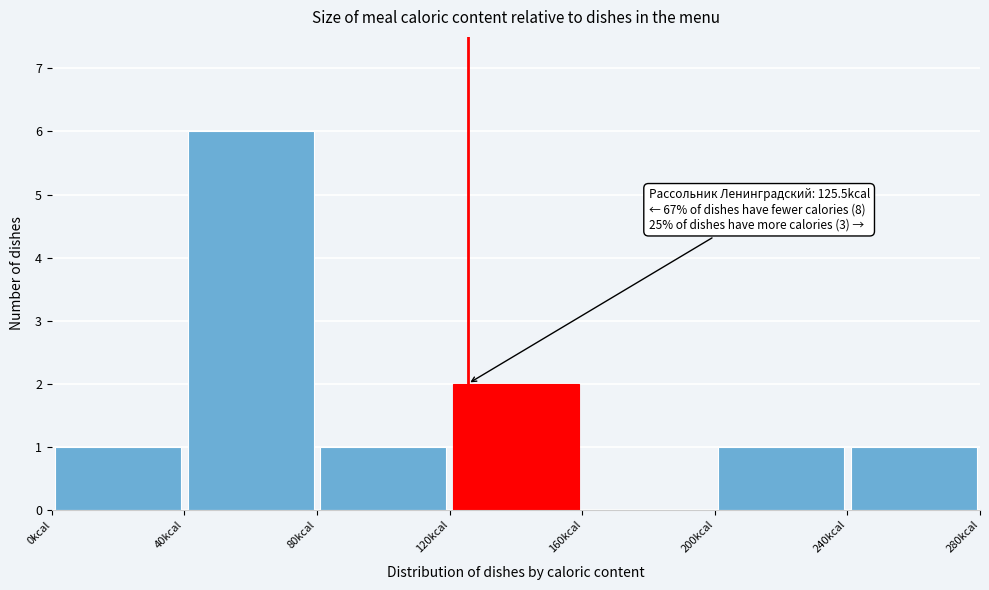

Which range on the x-axis has the tallest bar?

40 to 80